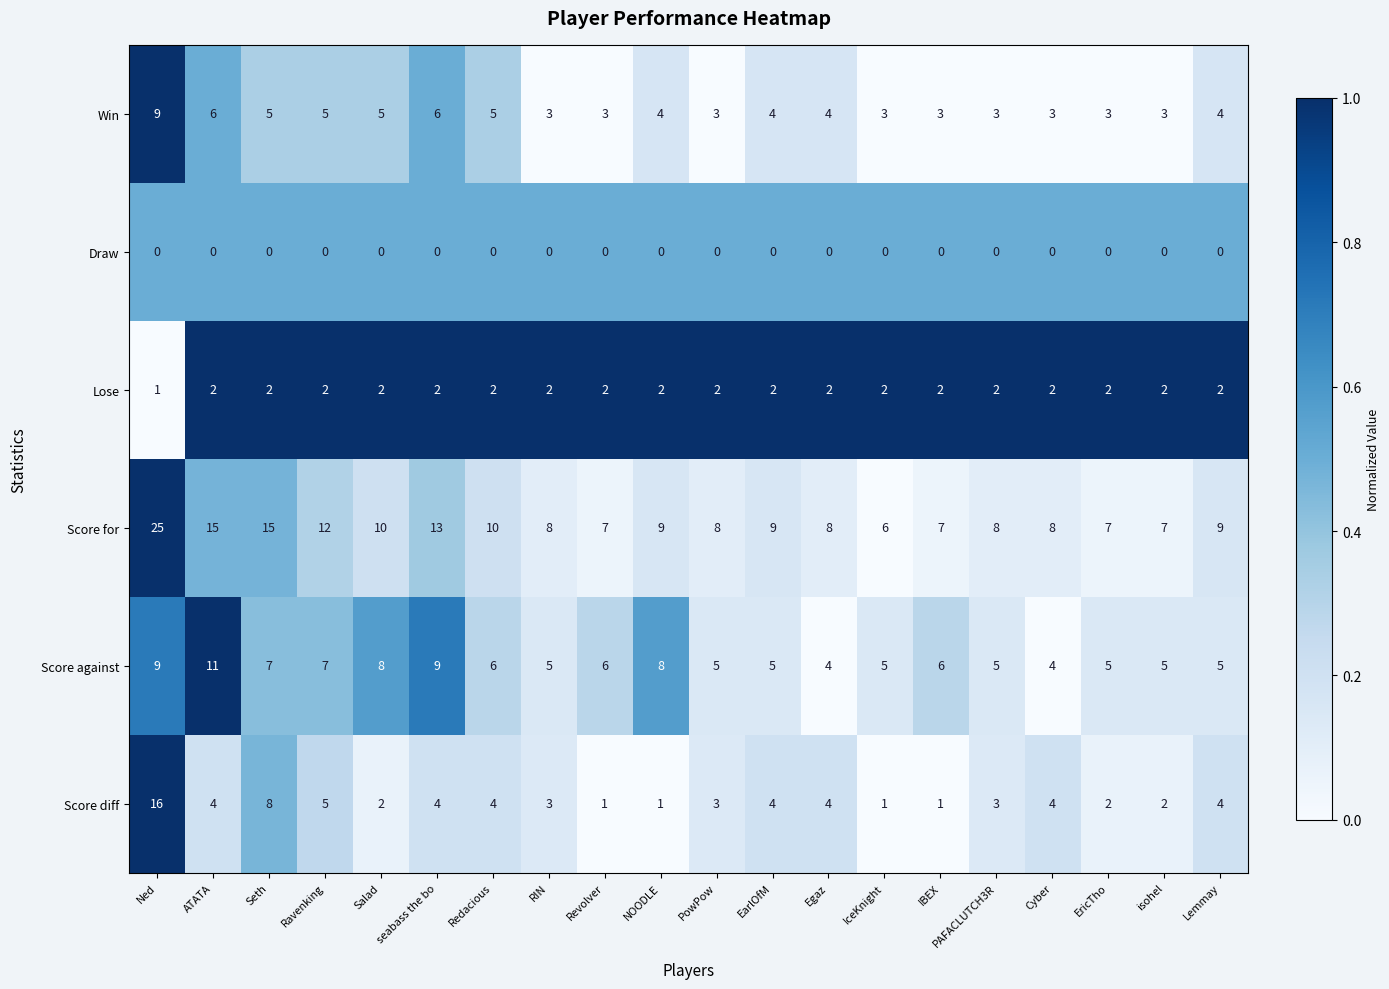

Which series has the largest range (max minus min)?

Score for